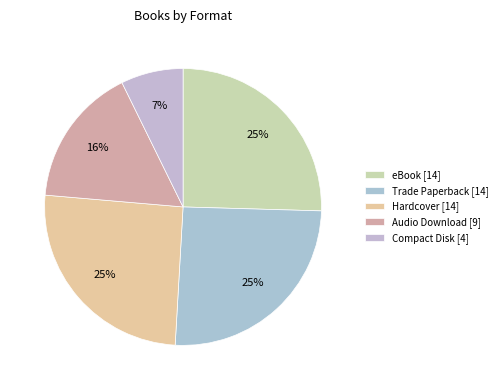

To the nearest percent, what is the average slice percentage?

20%